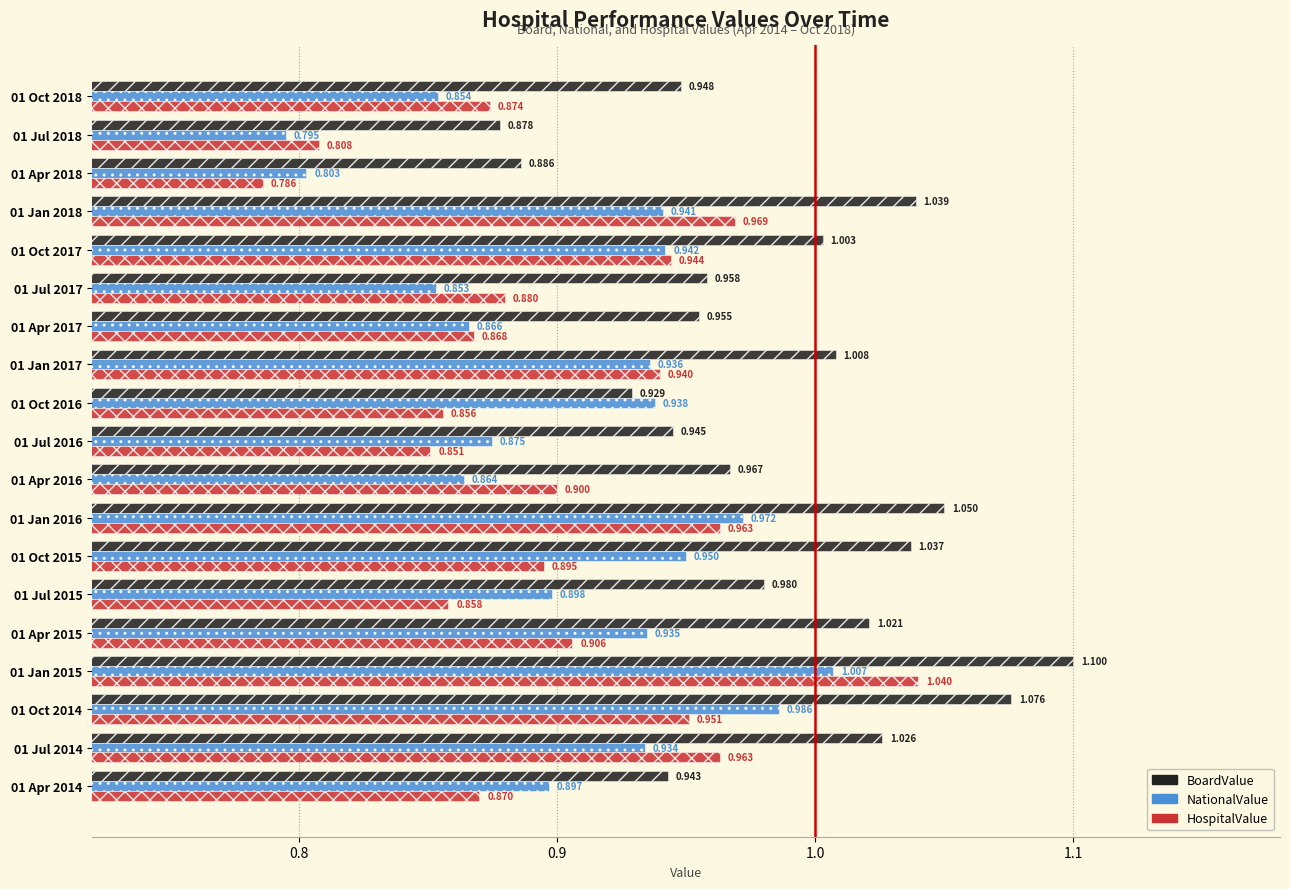

Which series has the largest range (max minus min)?

HospitalValue